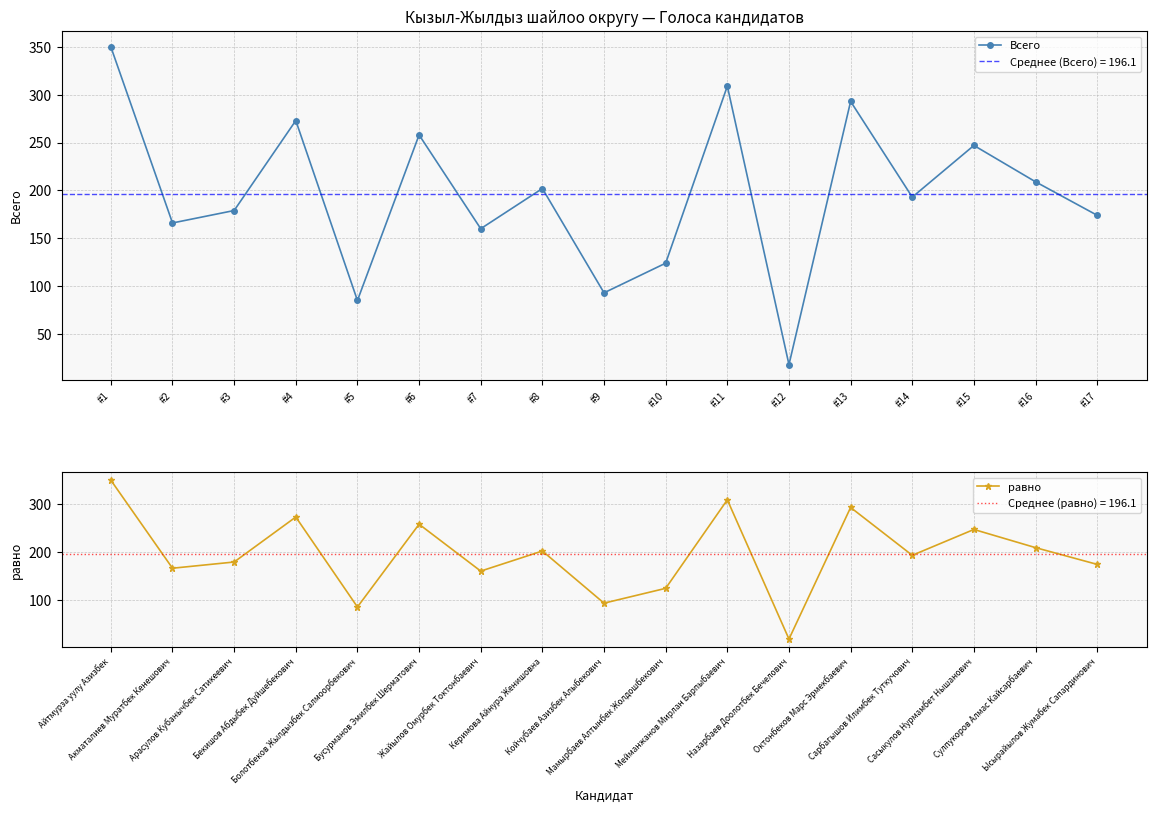

Reading left to right, transcribe all the data shown in this chart.

Всего: 350	166	179	273	85	258	160	202	93	124	309	18	293	193	247	209	174
равно: 350	166	179	273	85	258	160	202	93	124	309	18	293	193	247	209	174